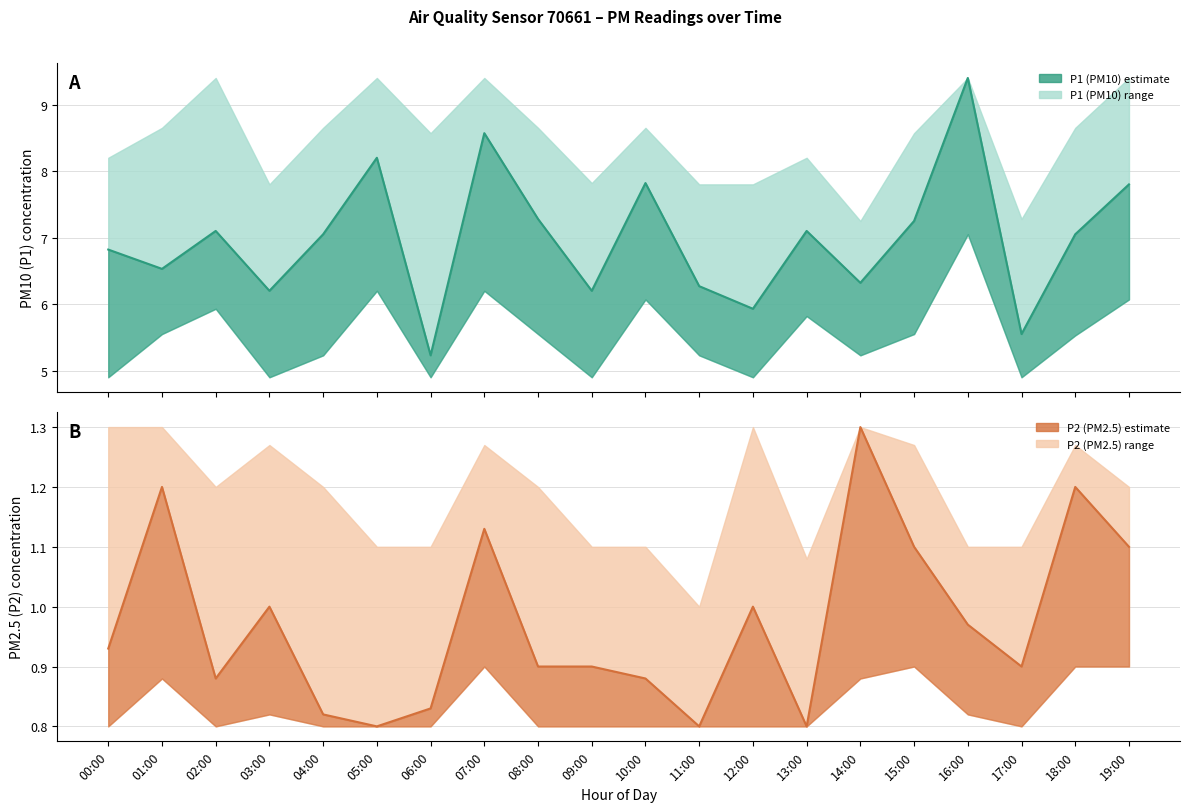

Is the value of P1 at 10:00 greater than the value of P1_upper at 17:00?

Yes